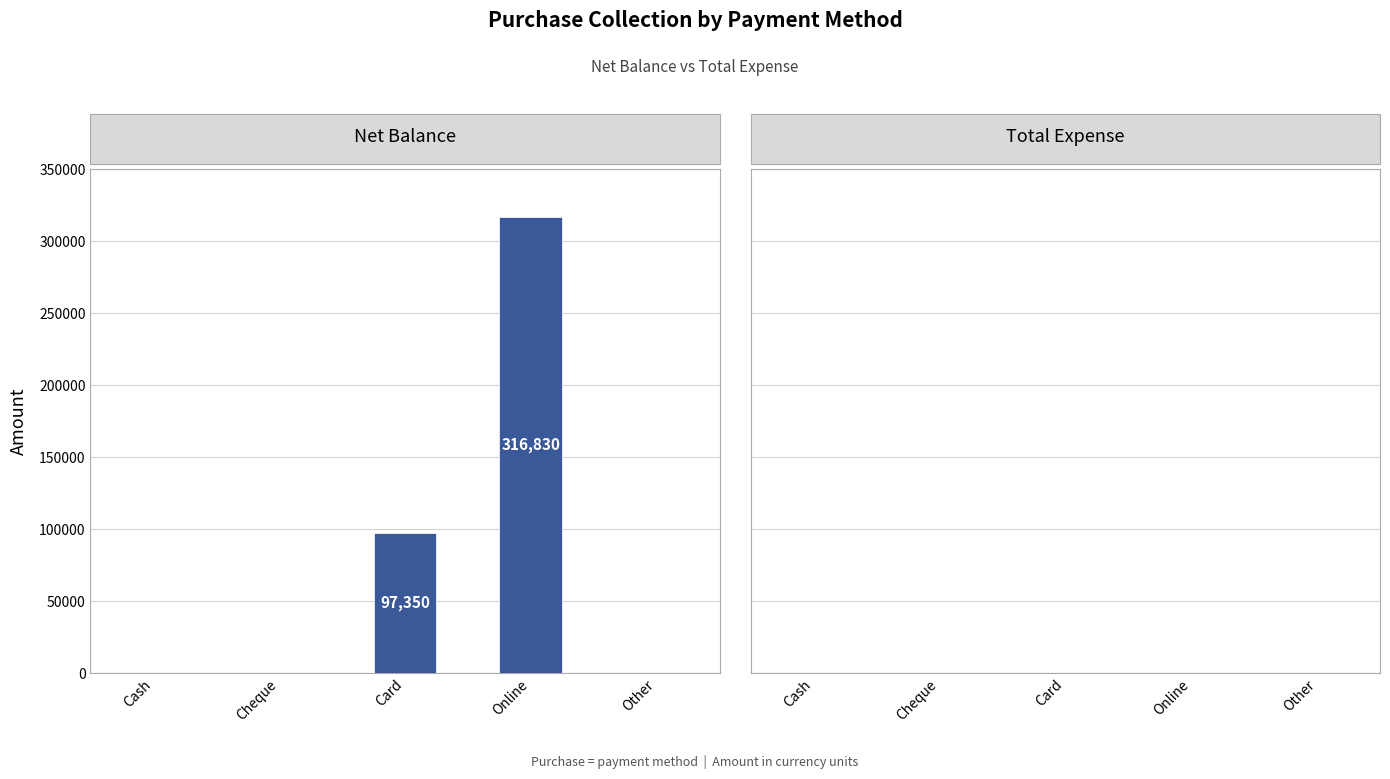

How many distinct data groups are displayed?

1